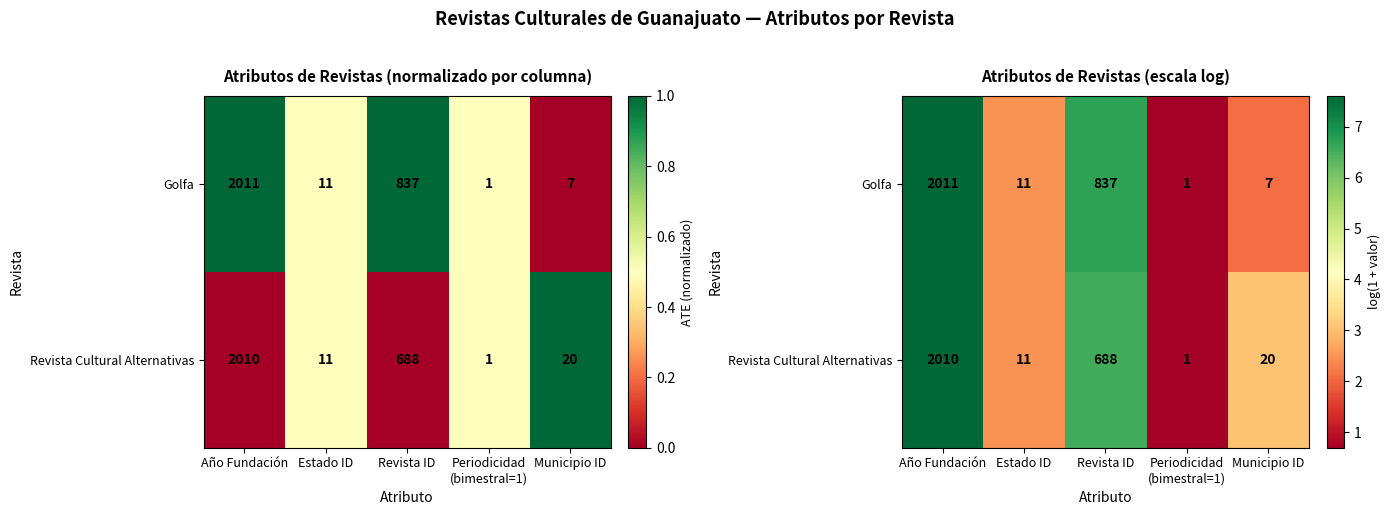

Rank the categories by Golfa value from lowest to highest.

Periodicidad (bimestral=1), Municipio ID, Estado ID, Revista ID, Año Fundación